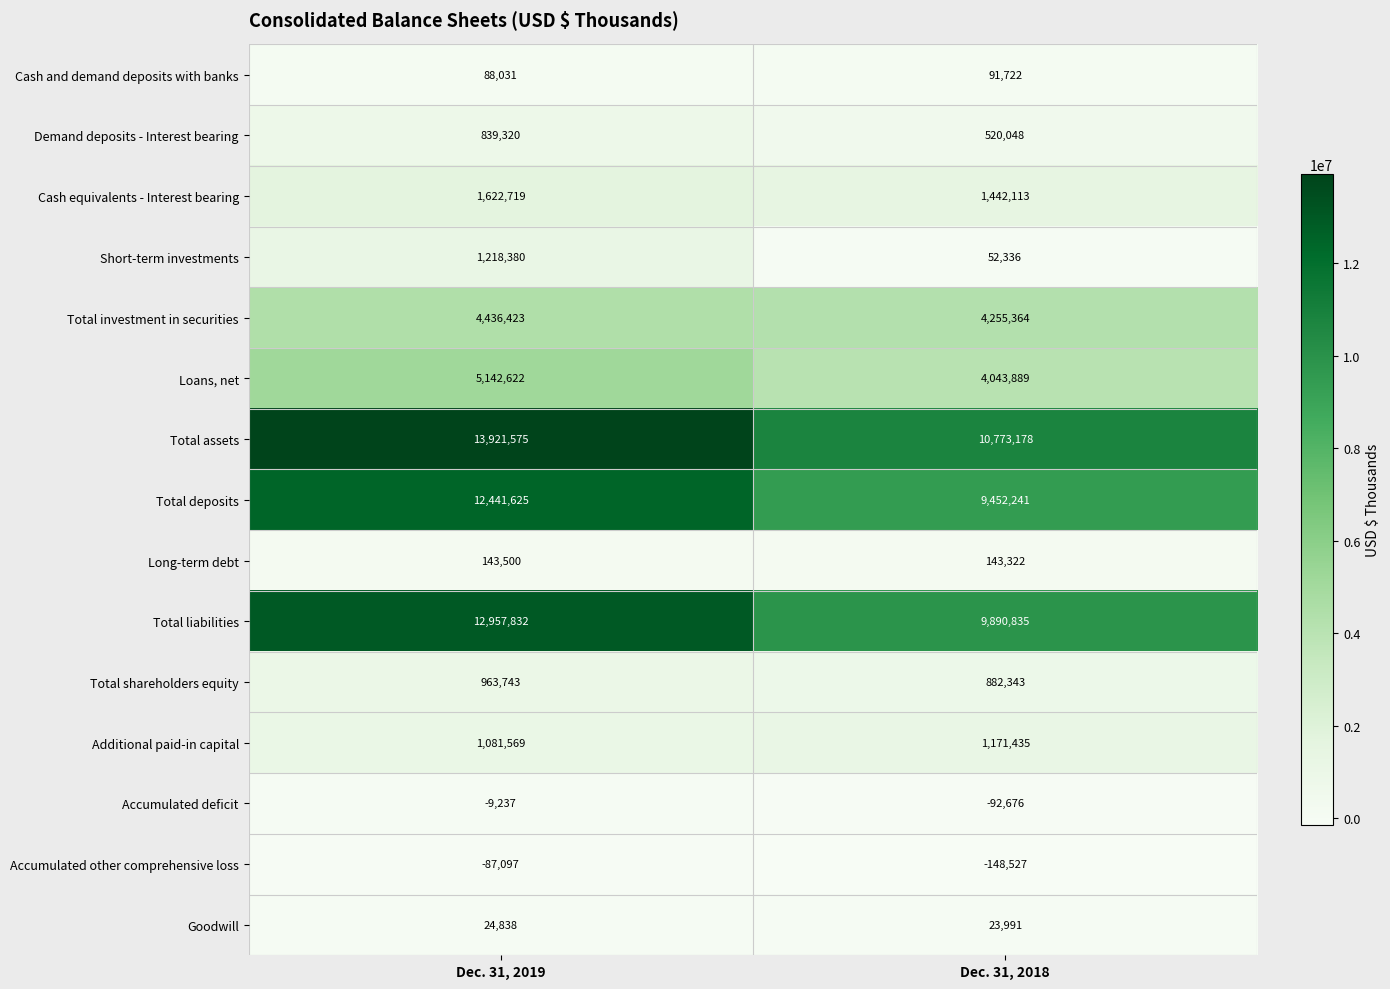

List the series in order of their peak value, highest first.

Total assets, Total liabilities, Total deposits, Loans, net, Total investment in securities, Cash equivalents - Interest bearing, Short-term investments, Additional paid-in capital, Total shareholders equity, Demand deposits - Interest bearing, Long-term debt, Cash and demand deposits with banks, Goodwill, Accumulated deficit, Accumulated other comprehensive loss